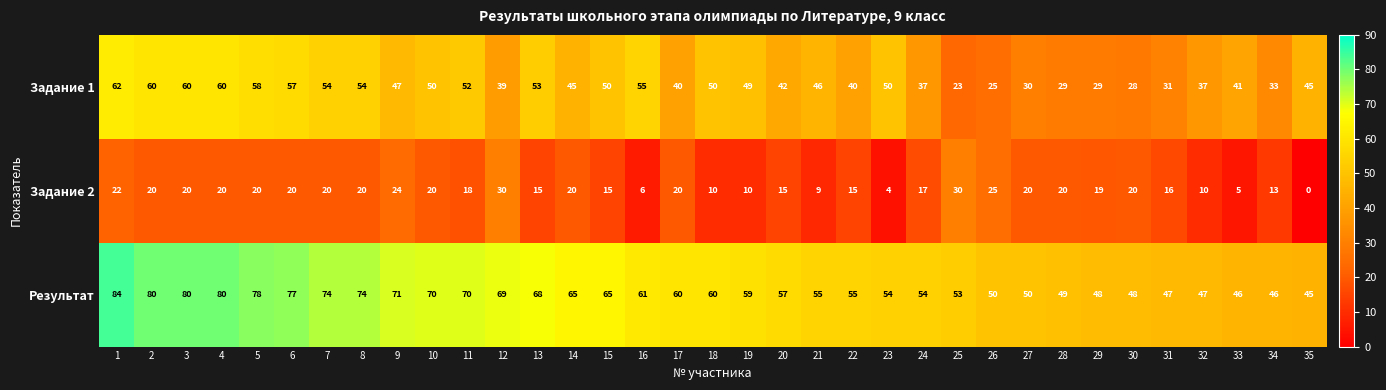

How many values in the Результат series are below 60?

17